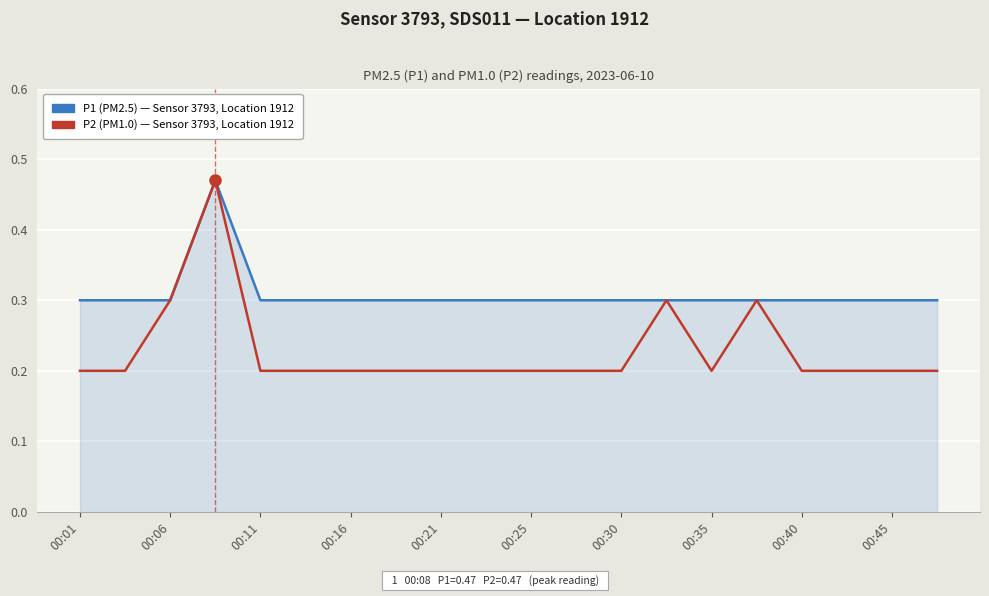

Which series has the widest spread of values?

P2 (PM1.0) — Sensor 3793, Location 1912